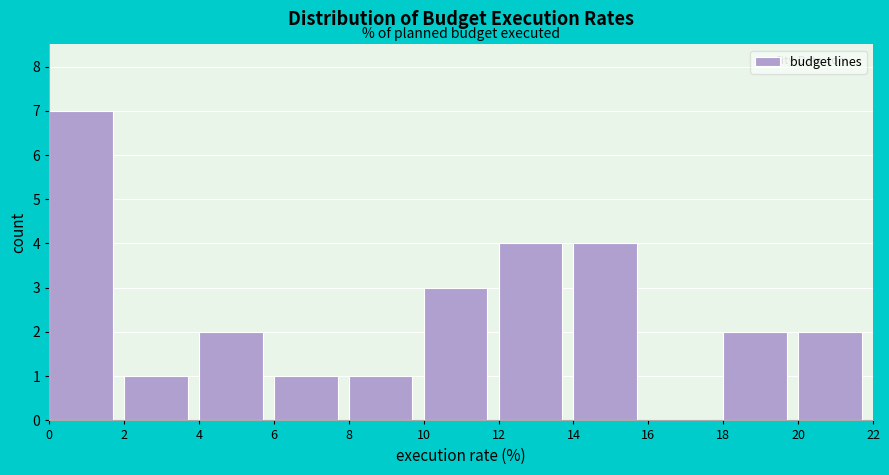

Reading left to right, transcribe this chart: for each bar, give the range it covers on the x-axis and its height. The values are not printed on the chart, so give them approximately, as read against the axis.

0 to 2: 7
2 to 4: 1
4 to 6: 2
6 to 8: 1
8 to 10: 1
10 to 12: 3
12 to 14: 4
14 to 16: 4
16 to 18: 0
18 to 20: 2
20 to 22: 2